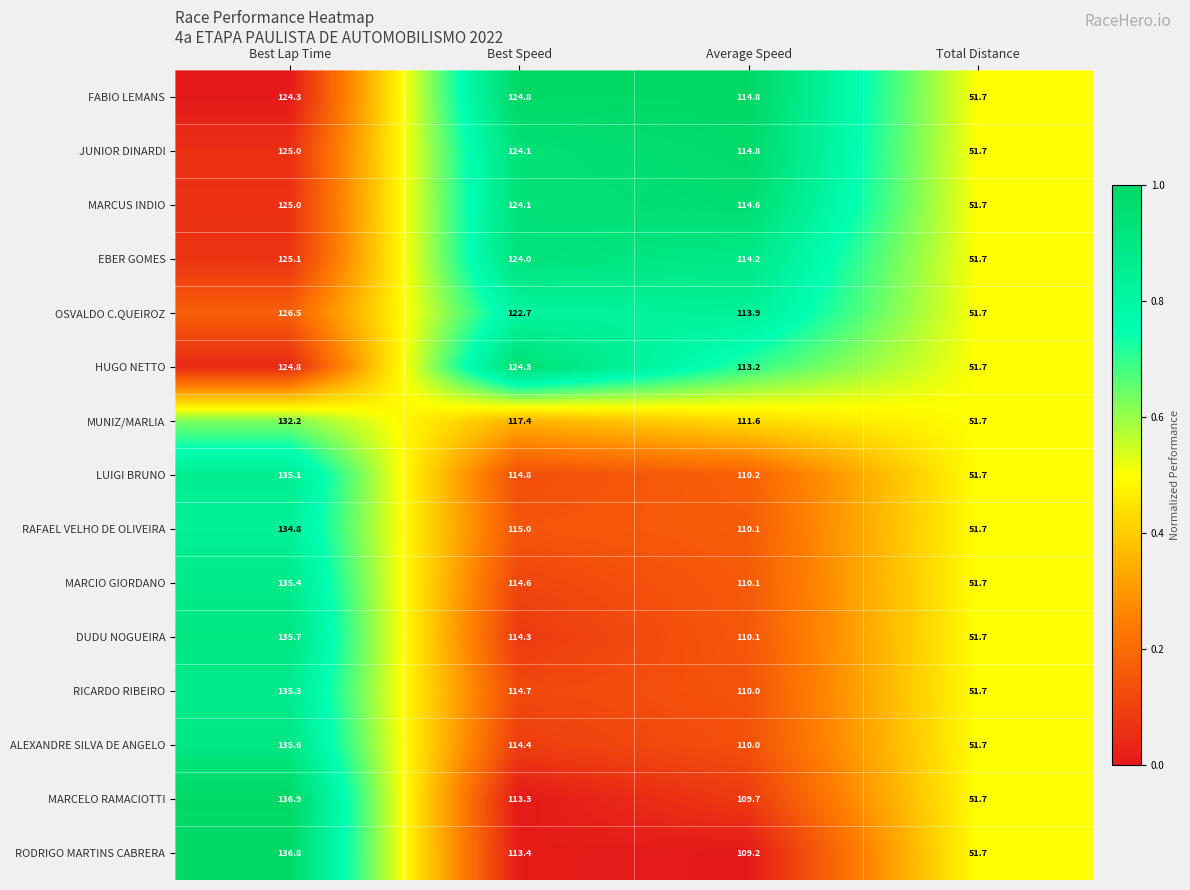

What is the difference between the maximum and minimum values in the JUNIOR DINARDI series?

73.3